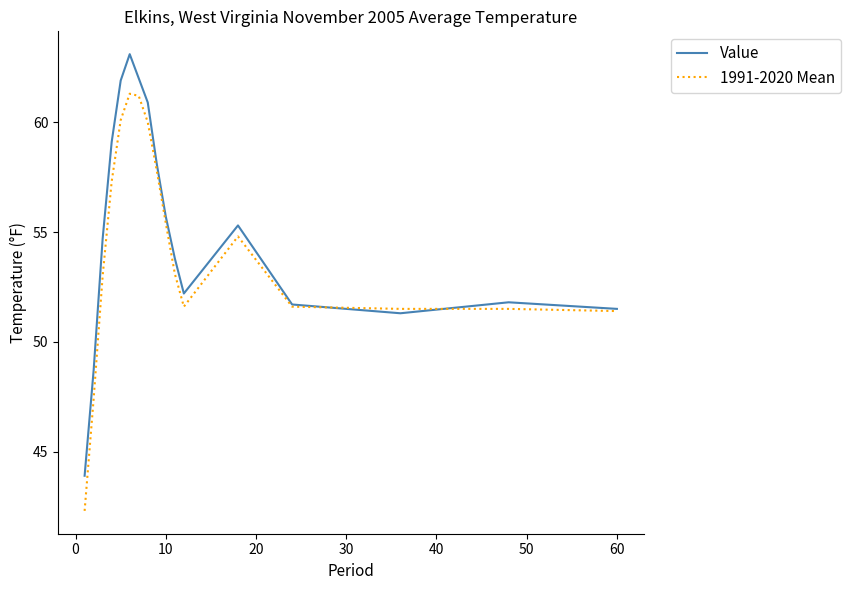

What is the lowest value of the Value series?

43.9